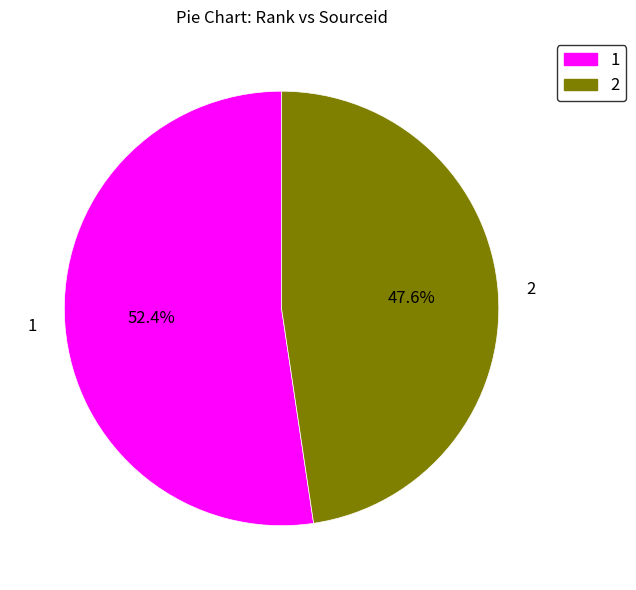

Is there a majority slice in this chart?

Yes